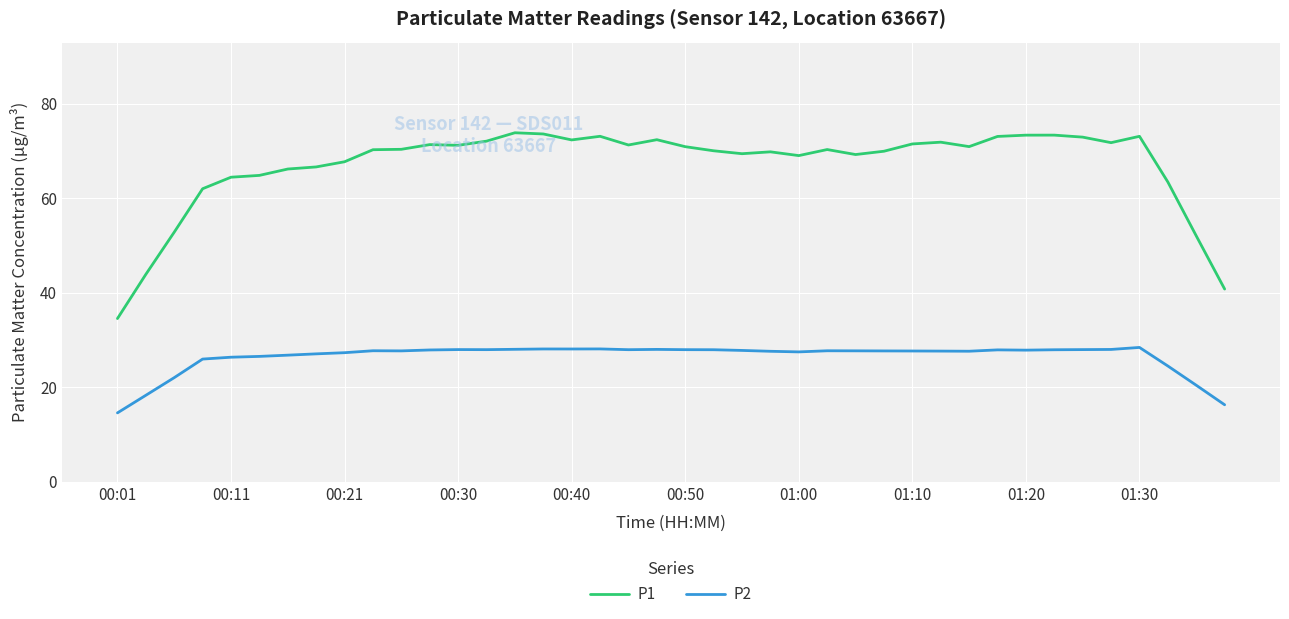

What is the sum of all P2 values?

1055.4